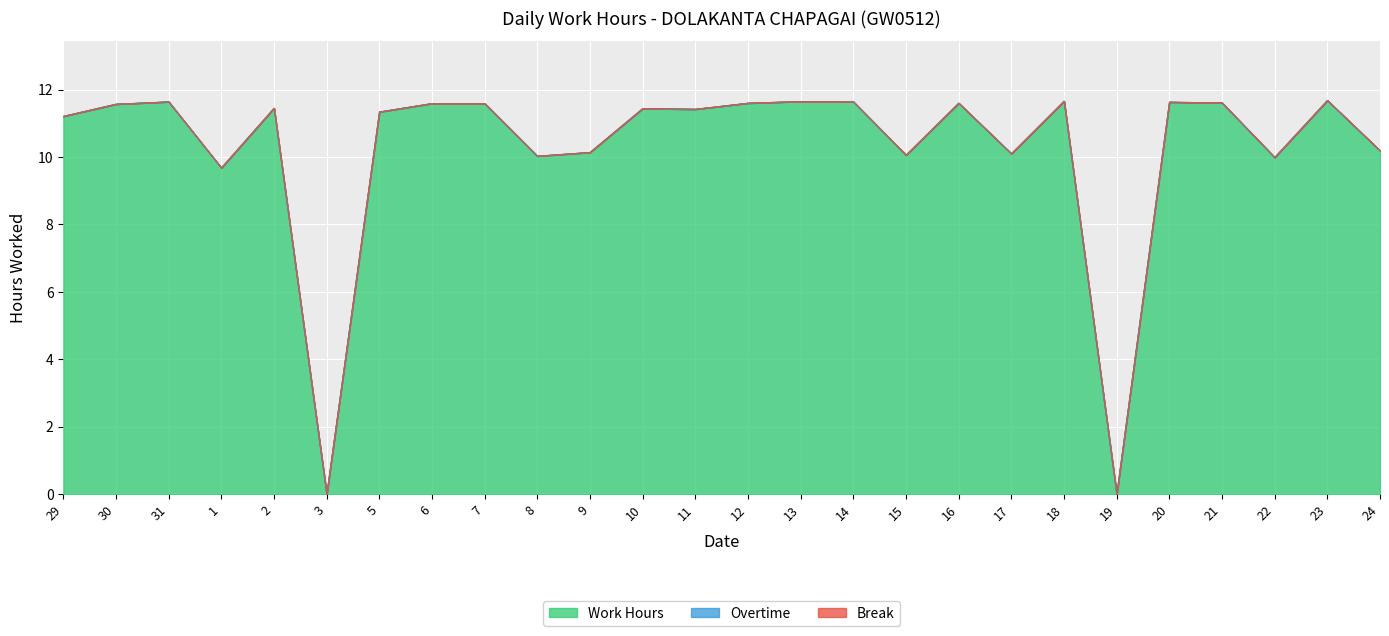

Reading left to right, list all the values displayed in this chart.

Work Hours: 29=11.2	30=11.6	31=11.6	1=9.7	2=11.4	3=0.0	5=11.3	6=11.6	7=11.6	8=10.0	9=10.1	10=11.4	11=11.4	12=11.6	13=11.7	14=11.6	15=10.1	16=11.6	17=10.1	18=11.7	19=0.0	20=11.6	21=11.6	22=10.0	23=11.7	24=10.2
Overtime: 29=0.0	30=0.0	31=0.0	1=0.0	2=0.0	3=0.0	5=0.0	6=0.0	7=0.0	8=0.0	9=0.0	10=0.0	11=0.0	12=0.0	13=0.0	14=0.0	15=0.0	16=0.0	17=0.0	18=0.0	19=0.0	20=0.0	21=0.0	22=0.0	23=0.0	24=0.0
Break: 29=0.0	30=0.0	31=0.0	1=0.0	2=0.0	3=0.0	5=0.0	6=0.0	7=0.0	8=0.0	9=0.0	10=0.0	11=0.0	12=0.0	13=0.0	14=0.0	15=0.0	16=0.0	17=0.0	18=0.0	19=0.0	20=0.0	21=0.0	22=0.0	23=0.0	24=0.0